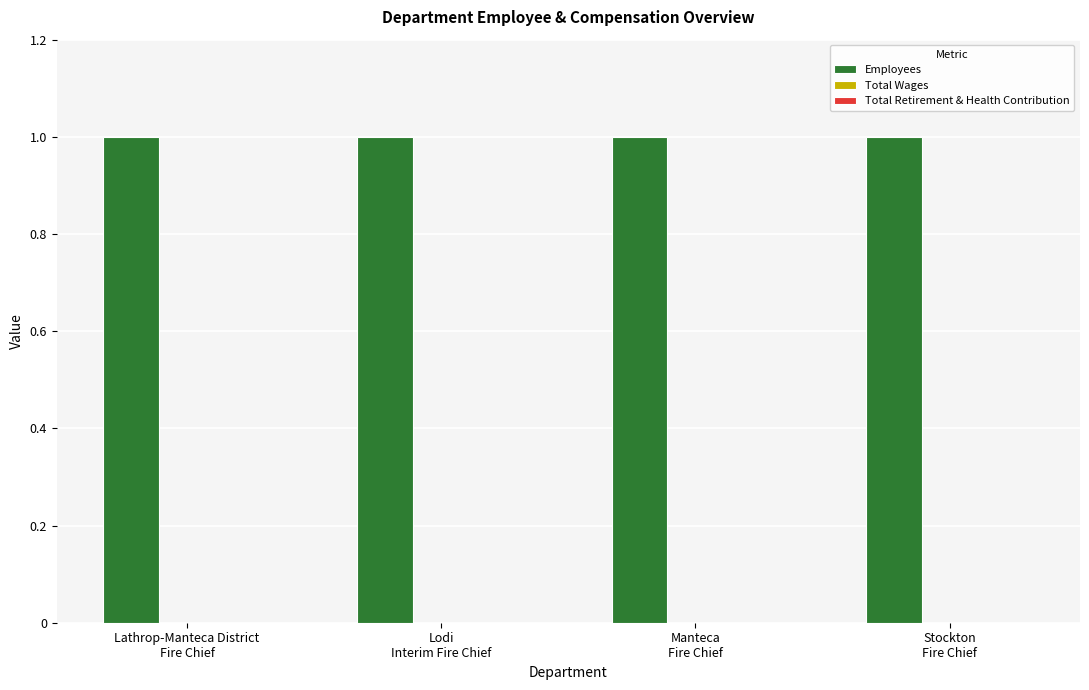

What are all the series names shown in the legend?

Employees, Total Wages, Total Retirement & Health Contribution